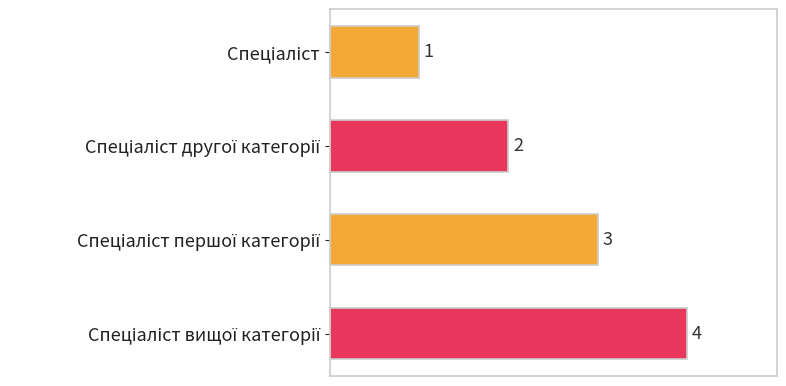

What is the difference between the maximum and minimum values?

3